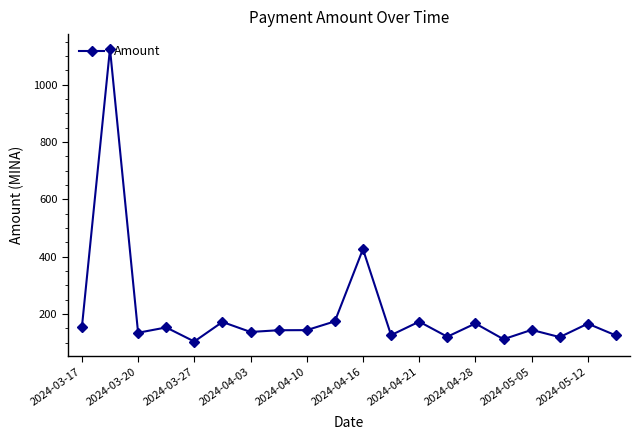

What is the sum of all values?

4118.7